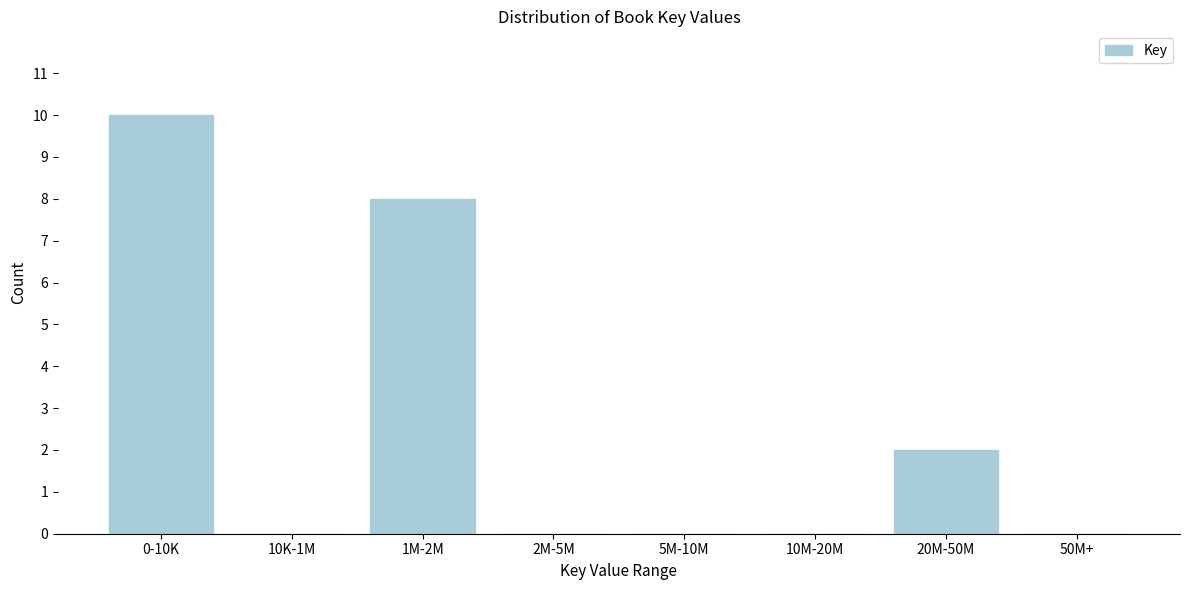

Reading left to right, extract all data points from this chart.

0-10K=10	10K-1M=0	1M-2M=8	2M-5M=0	5M-10M=0	10M-20M=0	20M-50M=2	50M+=0